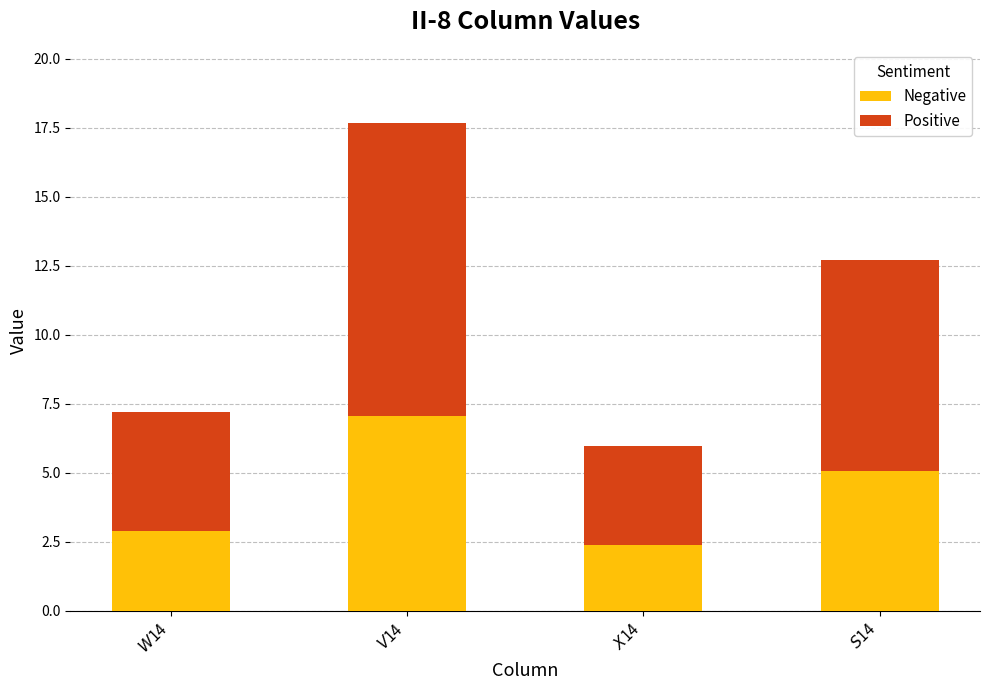

What is the sum of all Negative values?

17.4